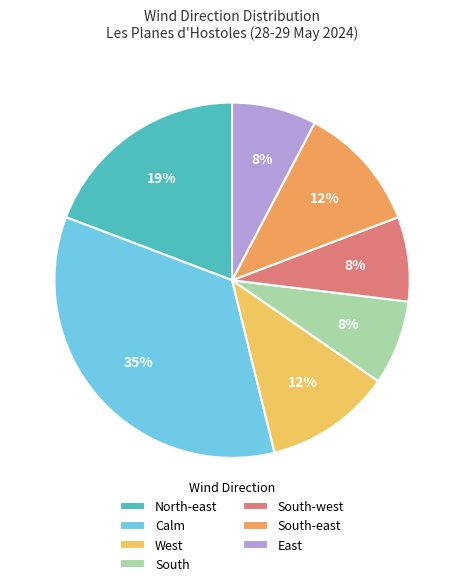

How many slices are in this pie chart?

7